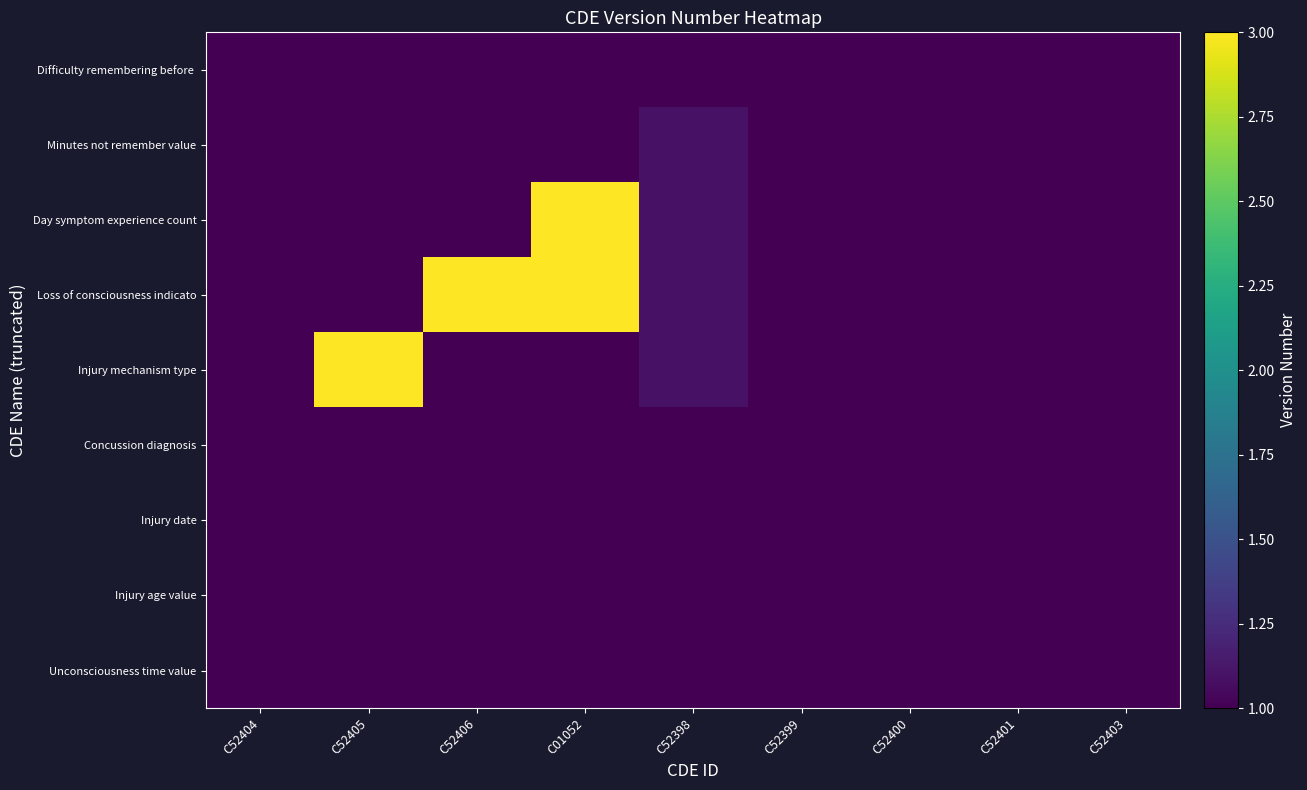

Count the number of data series in this chart.

9